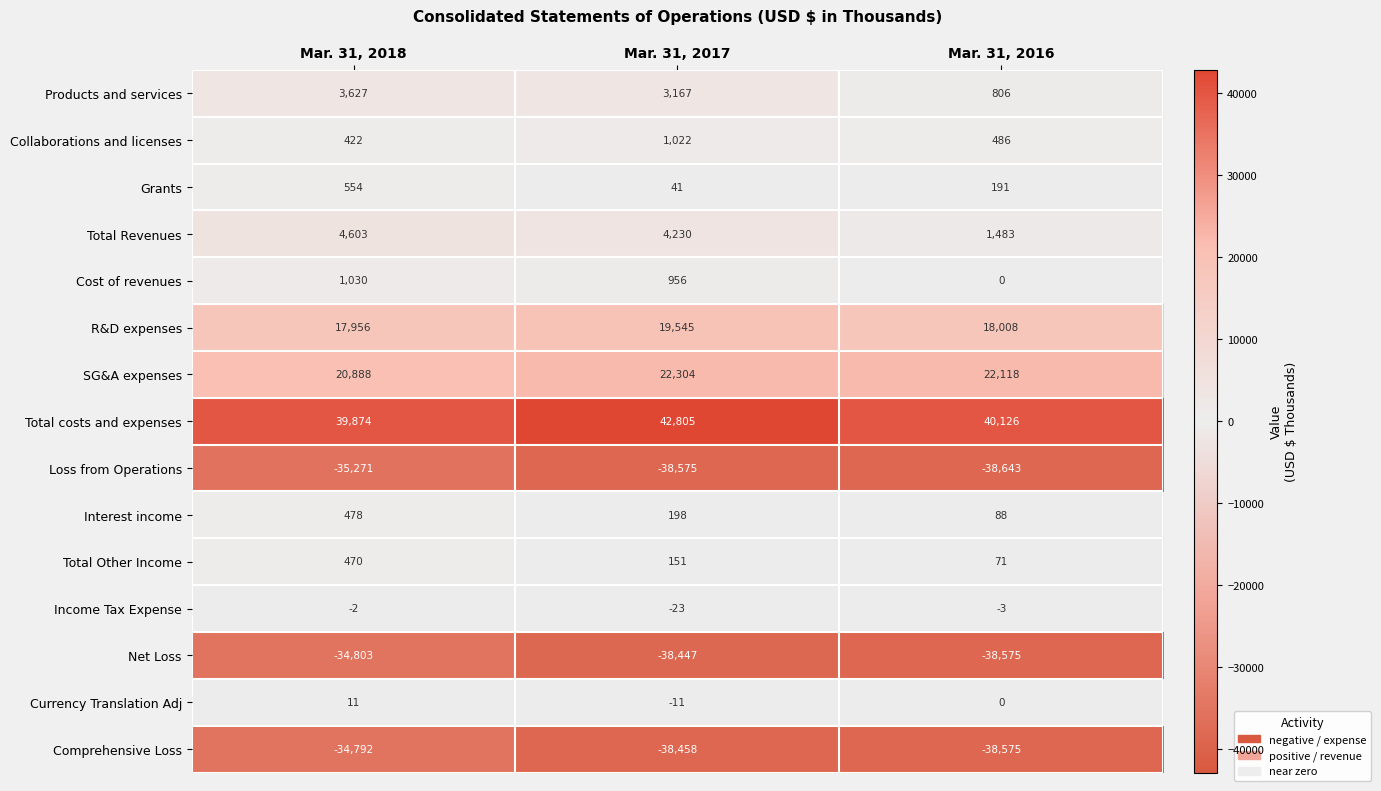

Where does the Total Revenues series first go above 4230?

Mar. 31, 2018